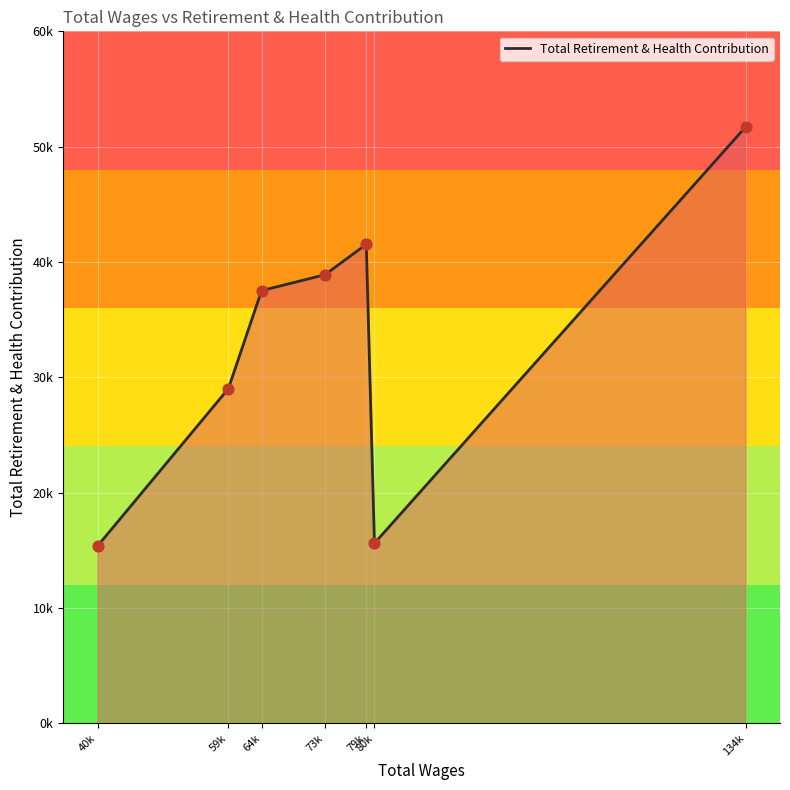

Which has a higher value, 64k or 134k?

134k